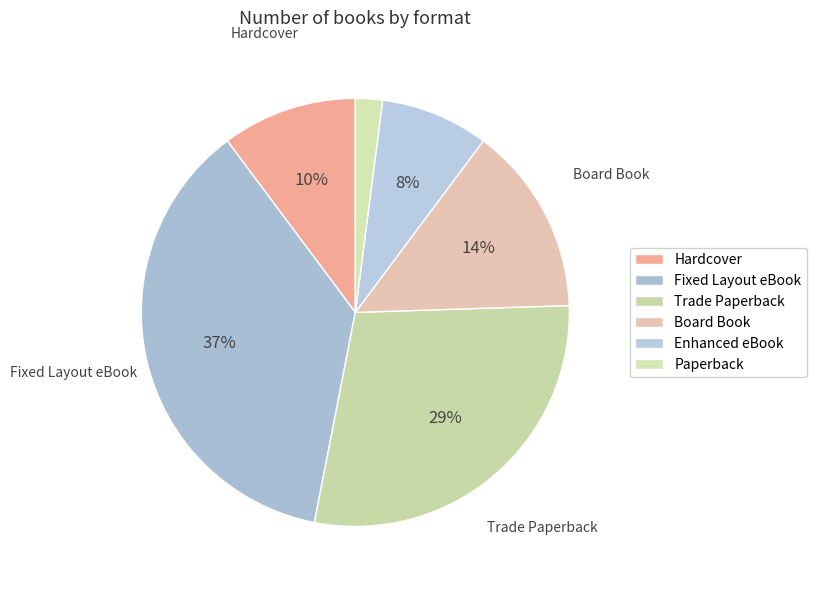

Which slice is the largest?

Fixed Layout eBook